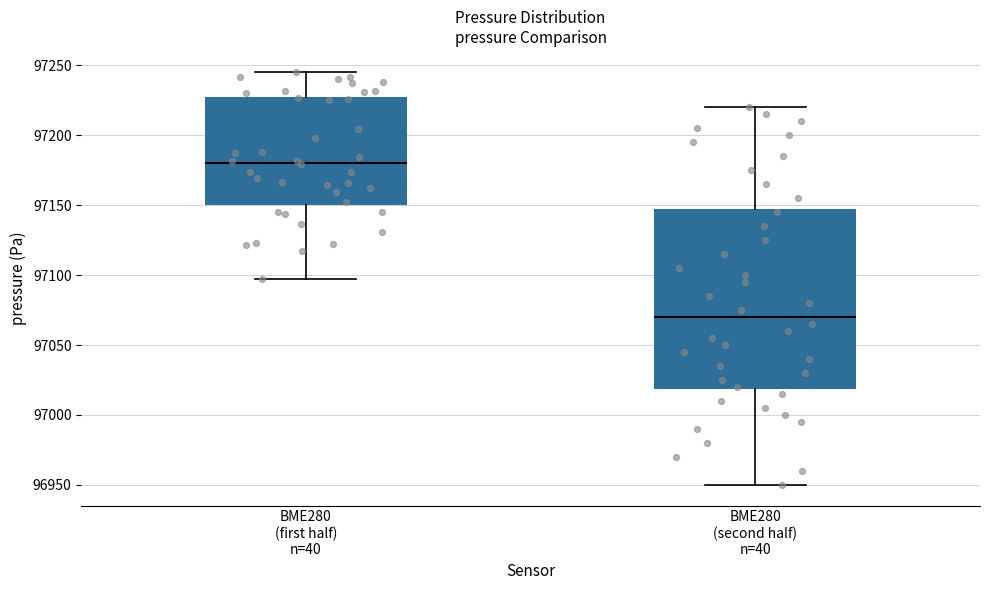

Reading left to right, transcribe this box plot: for each box, give where its median line is, the range the box spans, and where its two whiskers end, as read against the y-axis. The values are not printed on the chart, so give them approximately, as read against the axis.

BME280 (first half) n=40: median 97180, box 97150 to 97230, whiskers 97095 to 97245
BME280 (second half) n=40: median 97070, box 97020 to 97150, whiskers 96950 to 97220